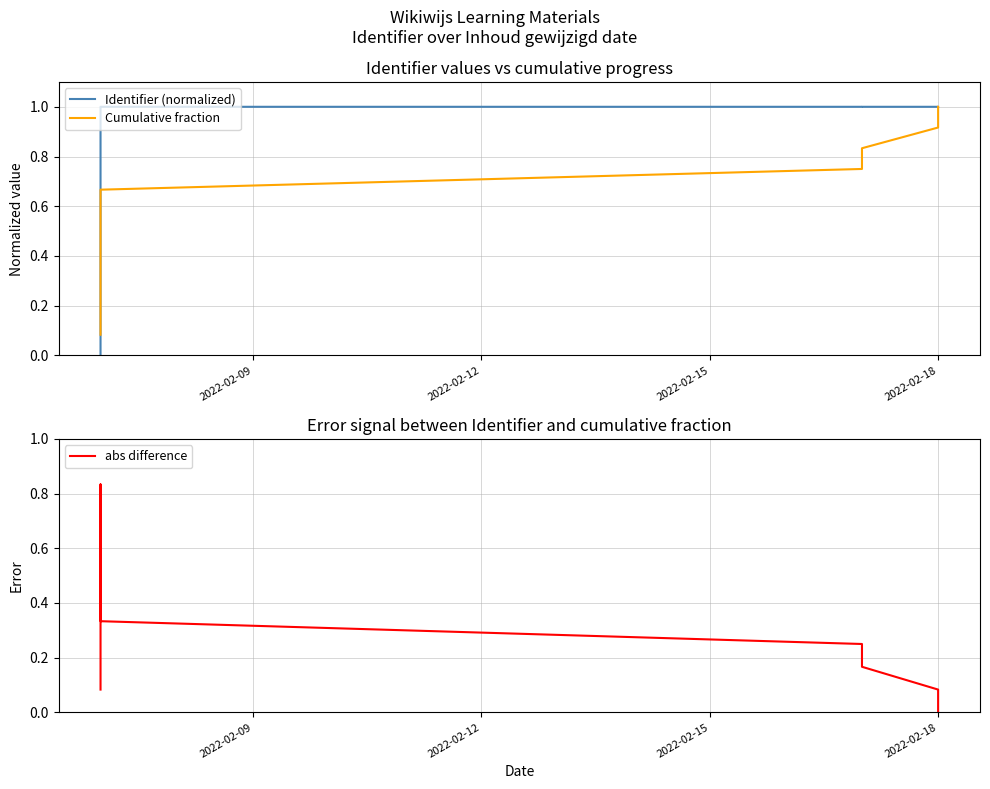

What is the value of the Identifier (normalized) point at the 2nd from the left?

1.0